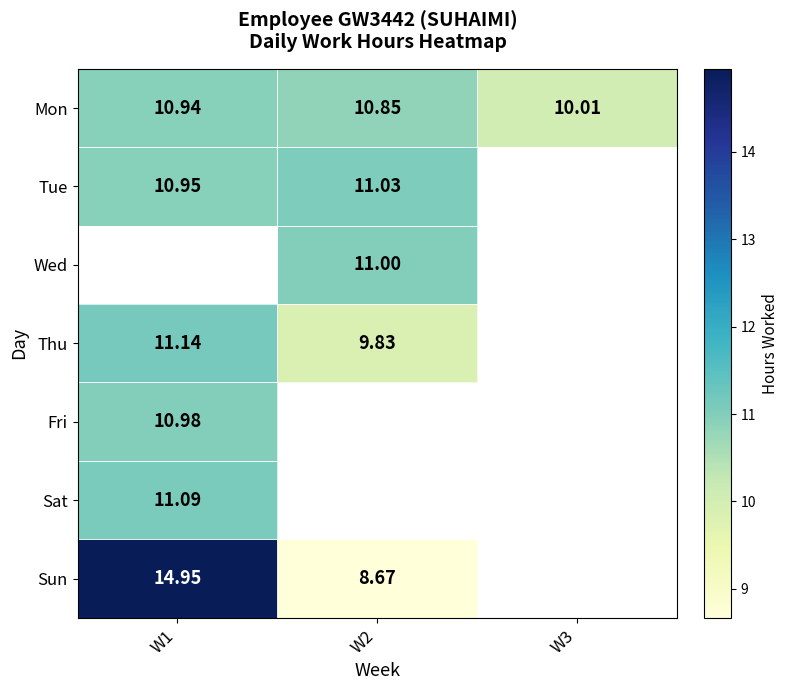

What is the approximate value of Tue at W1?

10.9